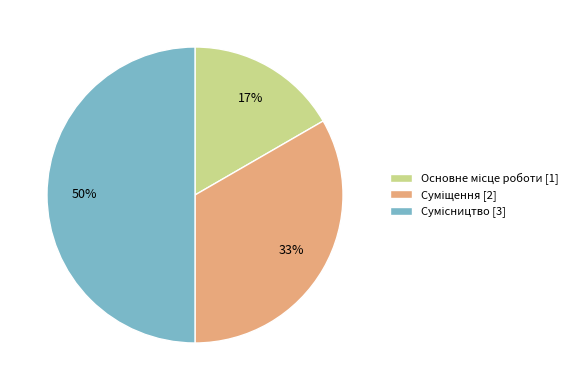

To the nearest percent, what is the average slice percentage?

33%